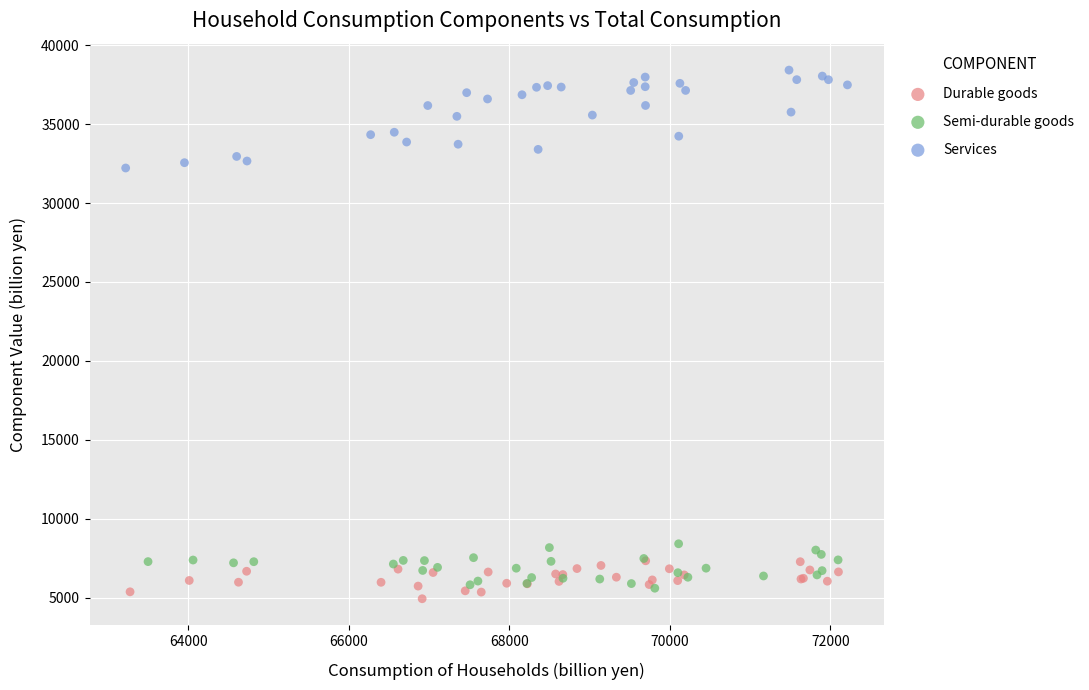

What are all the series names shown in the legend?

Durable goods, Semi-durable goods, Services